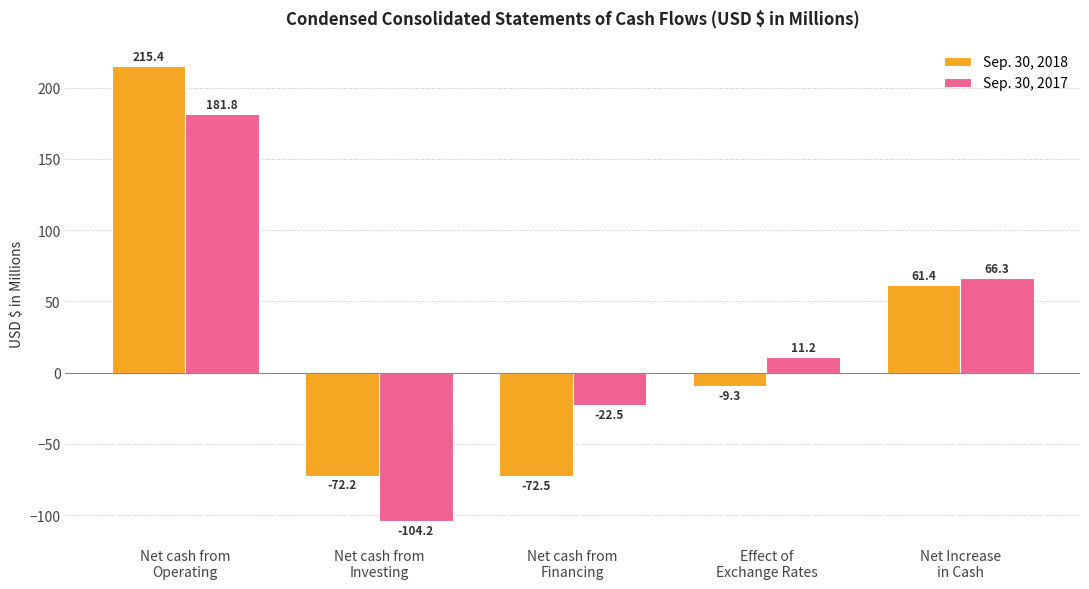

What is the total value across all series at Net cash from
Financing?

-95.0